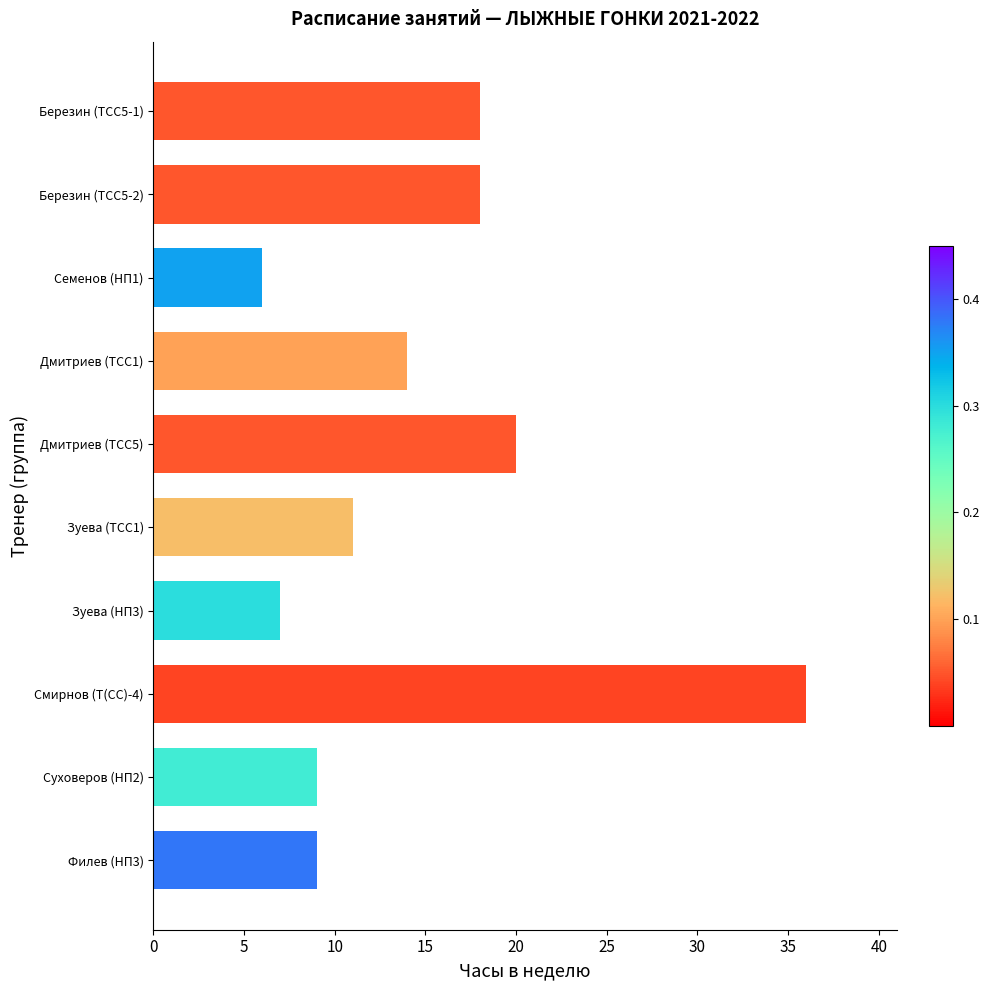

Approximately how many times larger is the value at Семенов (НП1) compared to Филев (НП3)?

0.7